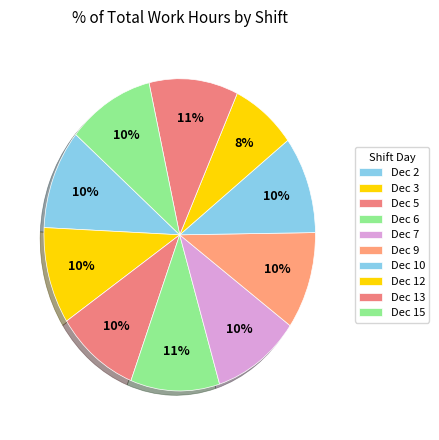

What is the smallest slice in the pie chart?

Dec 12